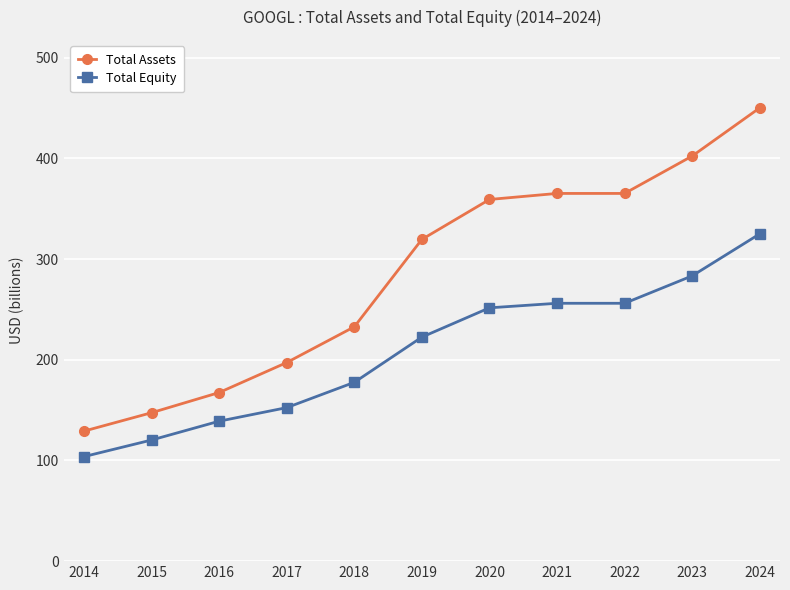

What is the lowest value of the Total Assets series?

129.2